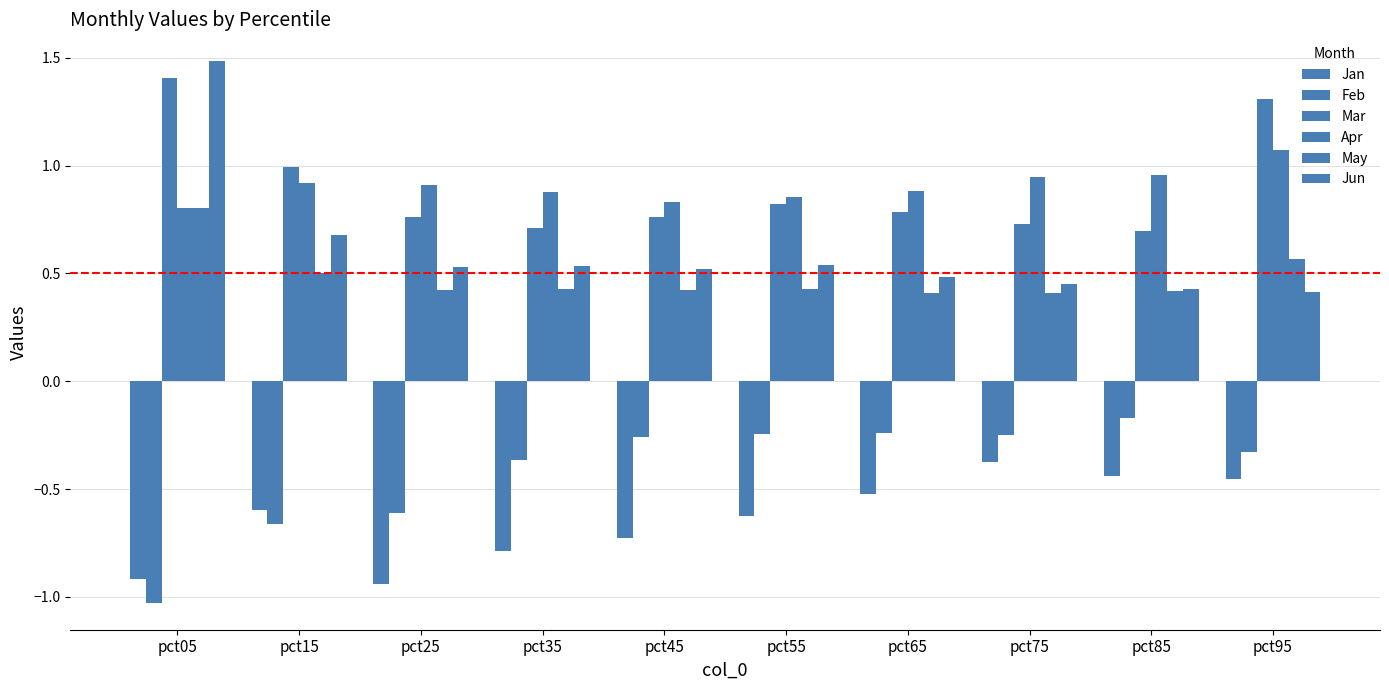

List the labels in order of Jun value, largest first.

pct05, pct15, pct55, pct35, pct25, pct45, pct65, pct75, pct85, pct95